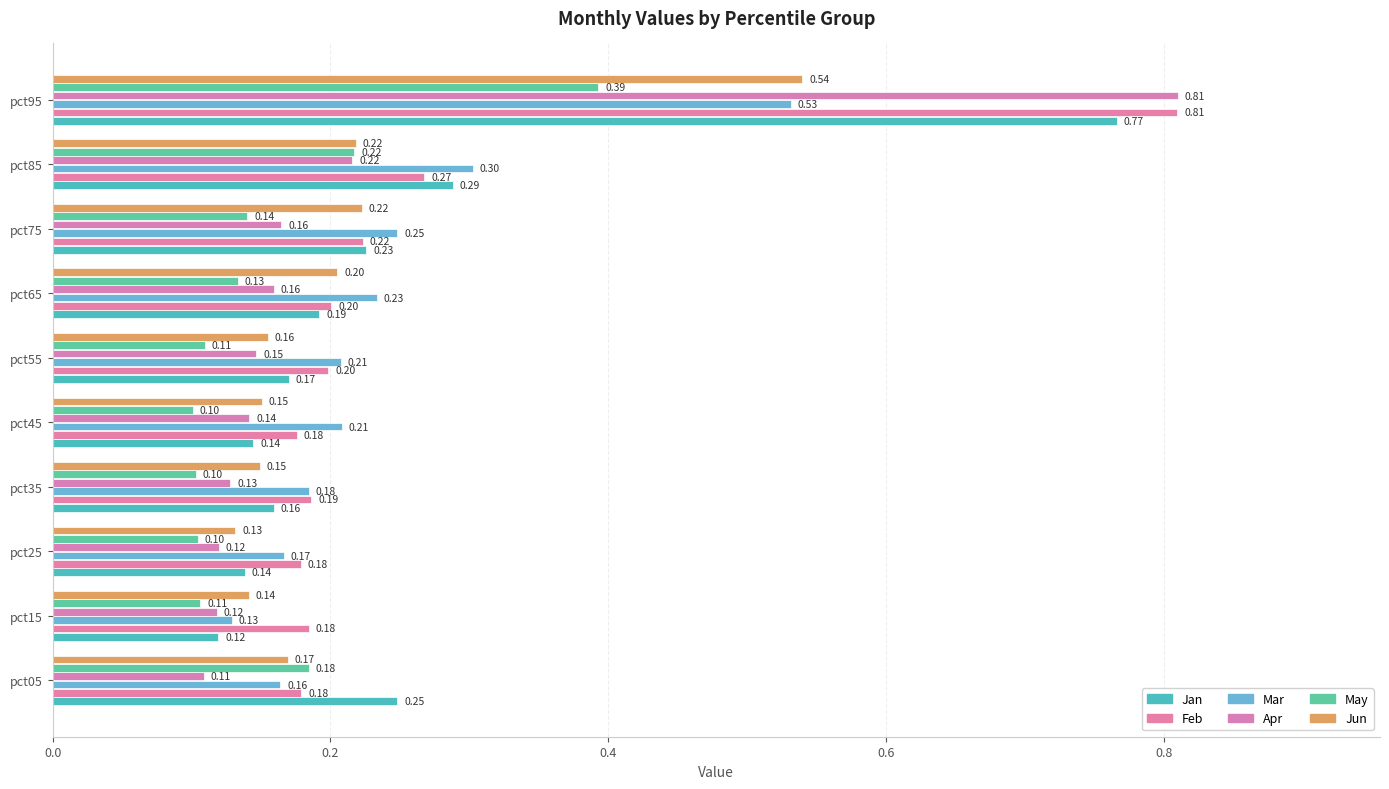

What is the minimum value for Feb?

0.2